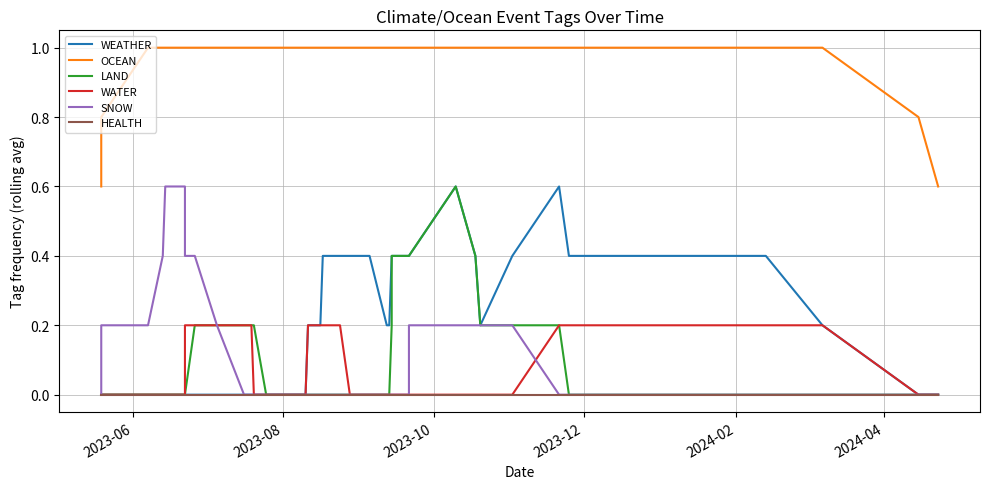

How many LAND values are between 0 and 1?

40